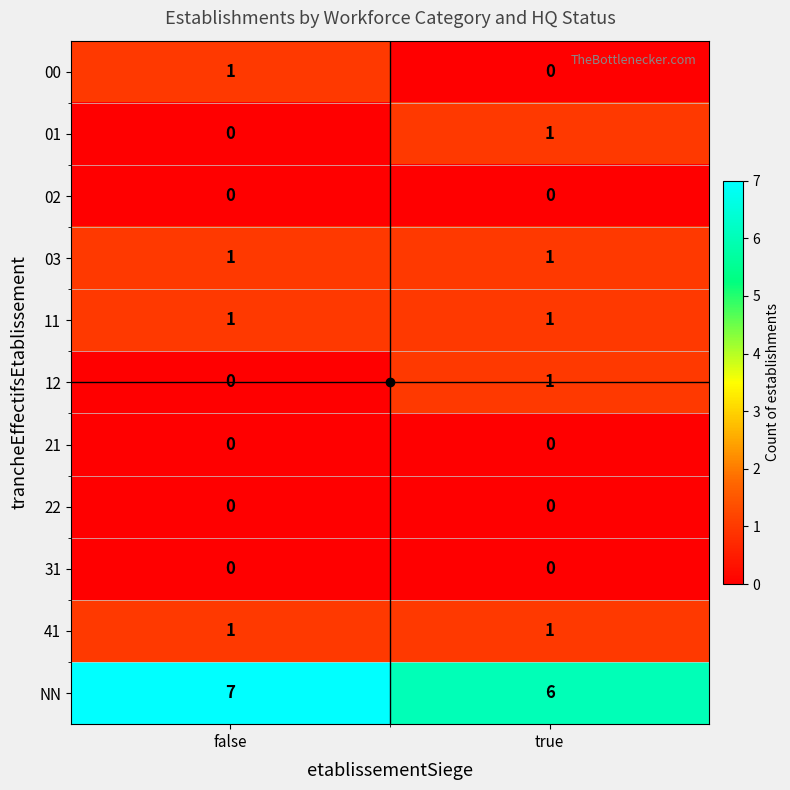

The value of 03 at true is 1. True or false?

True